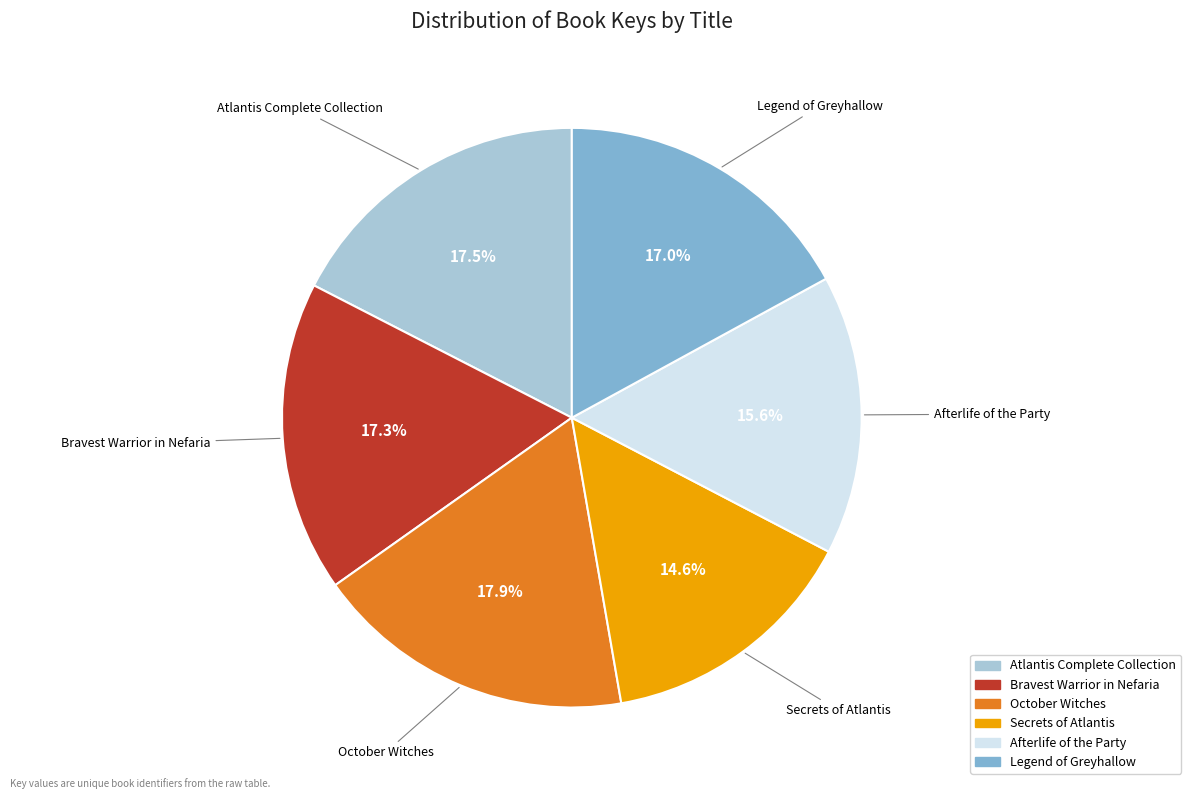

Is there a majority slice in this chart?

No